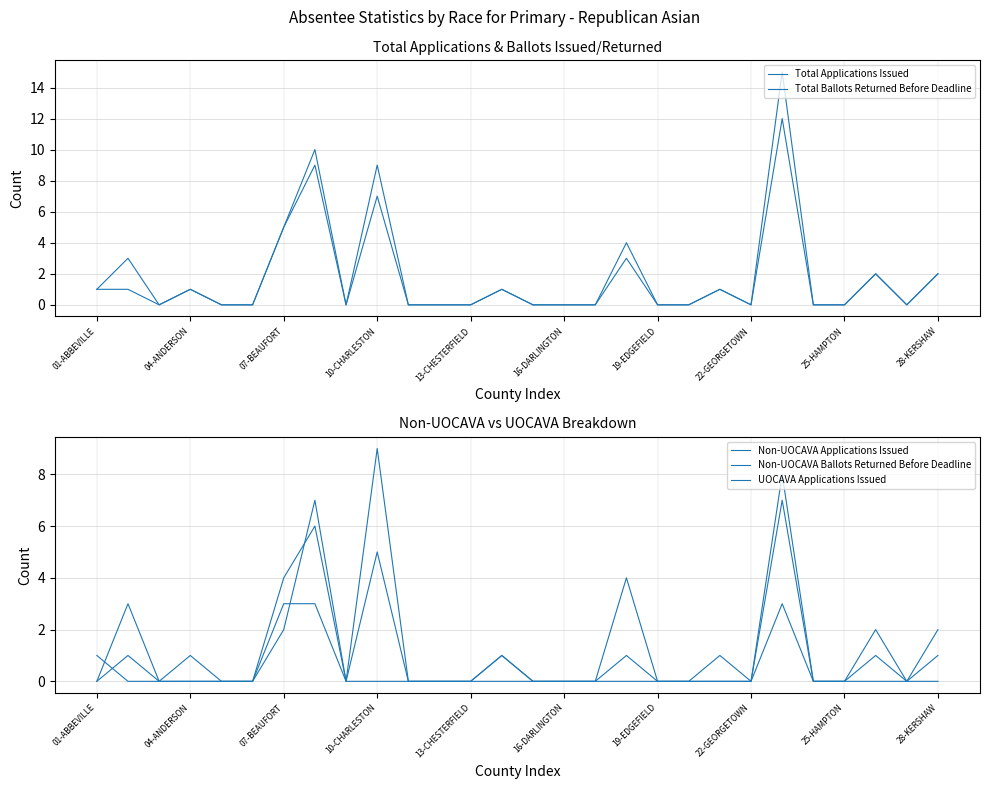

What is the value of the Total Ballots Returned Before Deadline point at the 18th from the left?

3